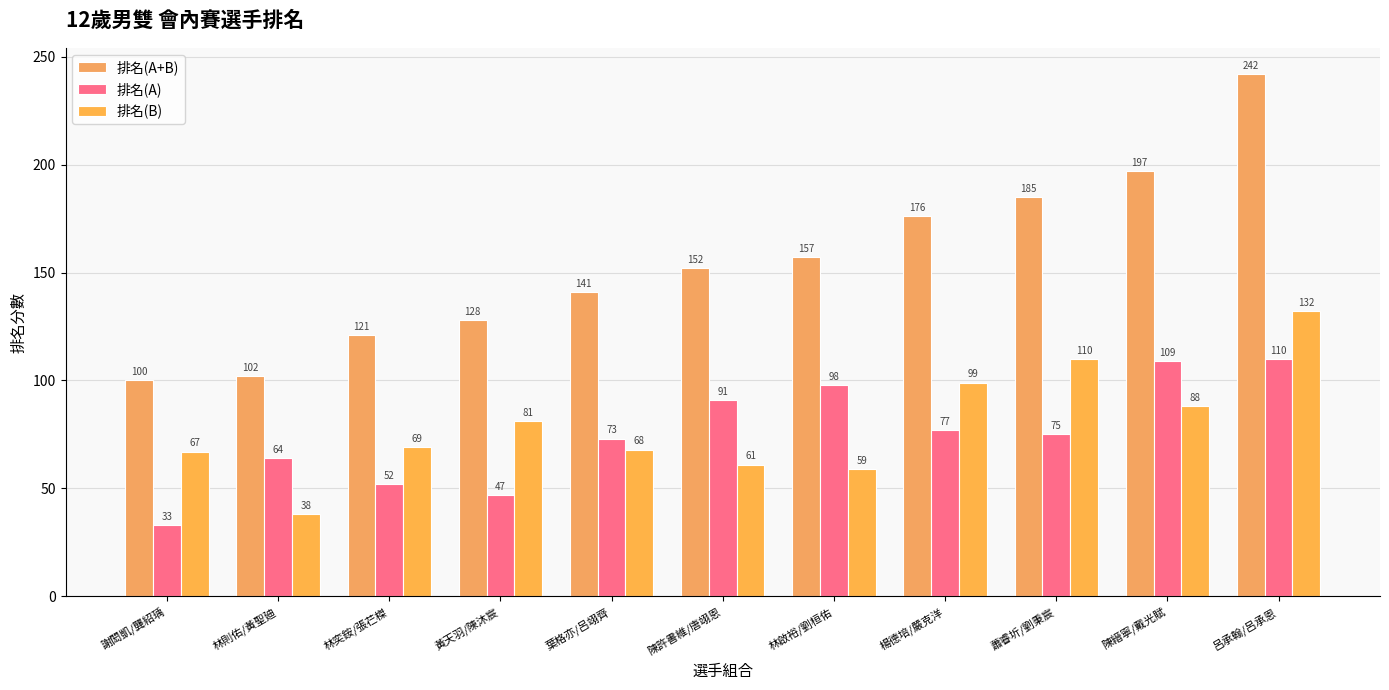

What is the spread (max minus min) of values at 黃天羽/陳沐宸?

81